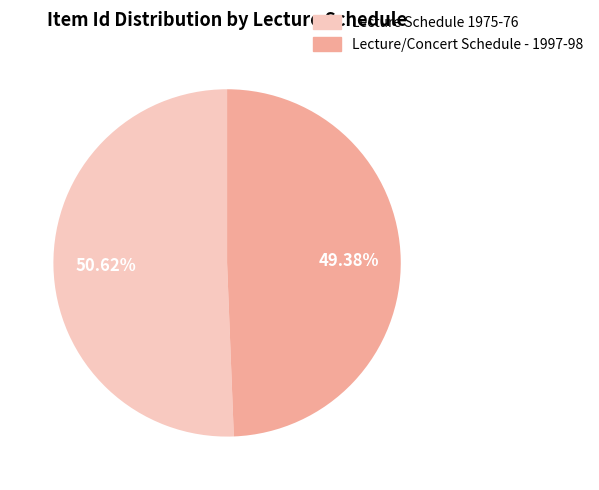

Which slice is the smallest?

Lecture/Concert Schedule - 1997-98